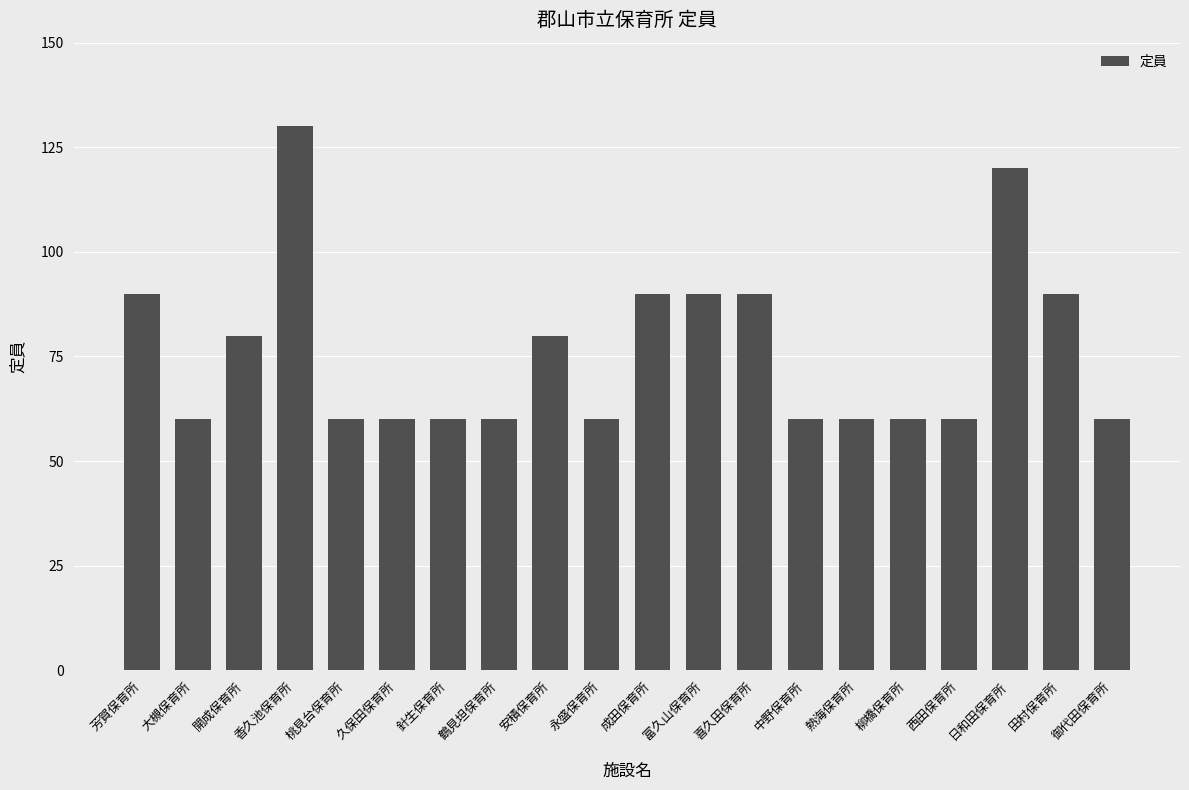

What is the value of the 5th bar from the left?

60